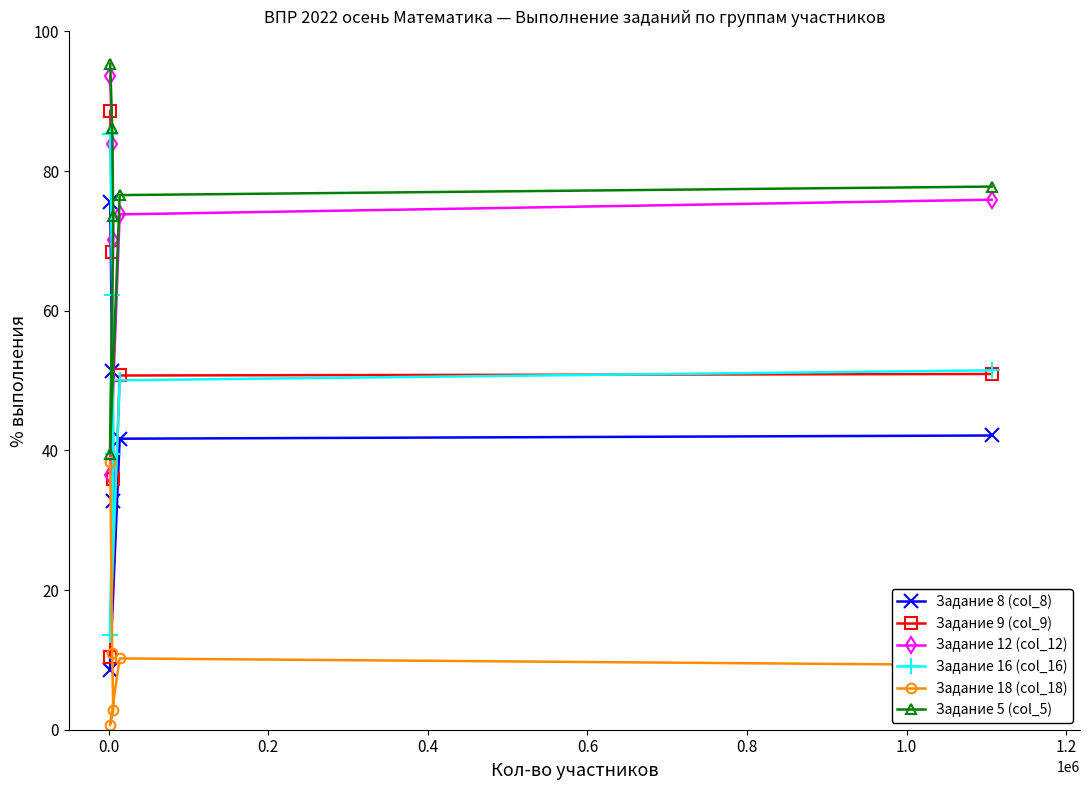

What is the value of the Задание 8 (col_8) point at the 3rd from the left?

51.4